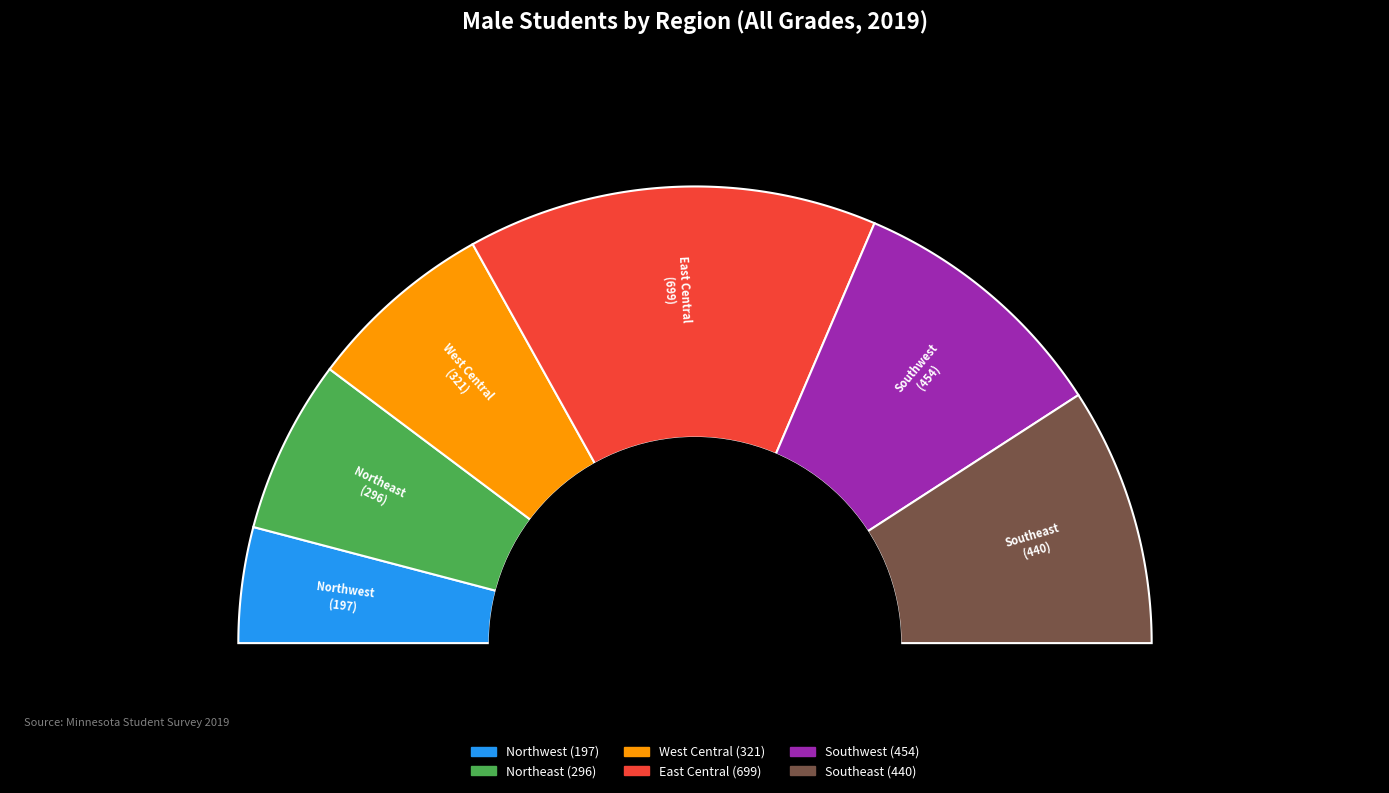

How many segments does this pie chart have?

6